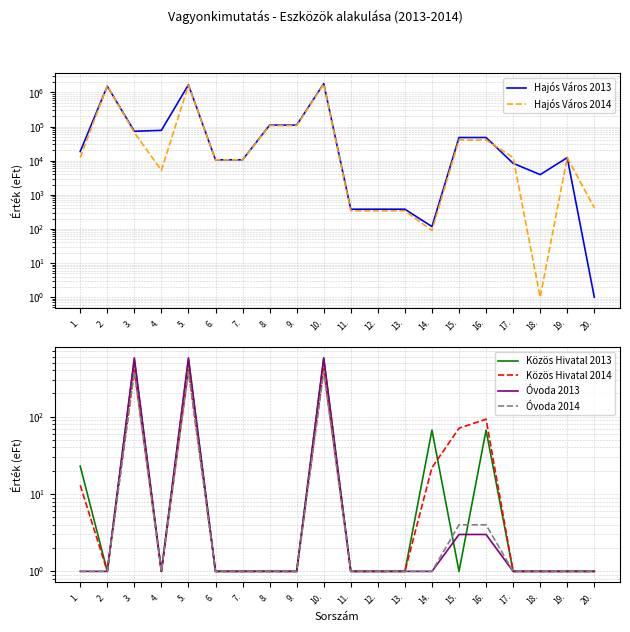

What is the label of the 13th point from the left?

13.